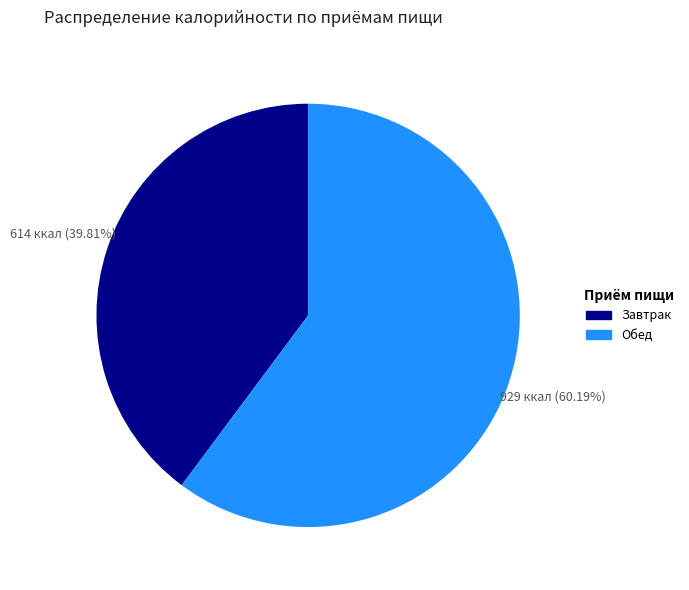

Is there any slice that represents more than half of the pie?

Yes